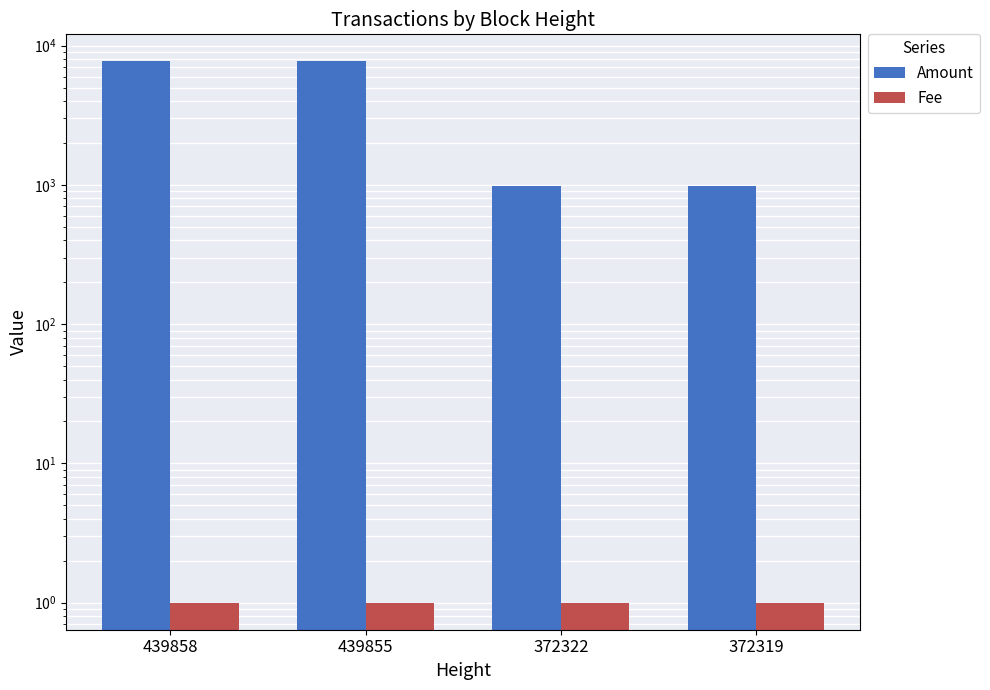

Which series has the largest total across all categories?

Amount